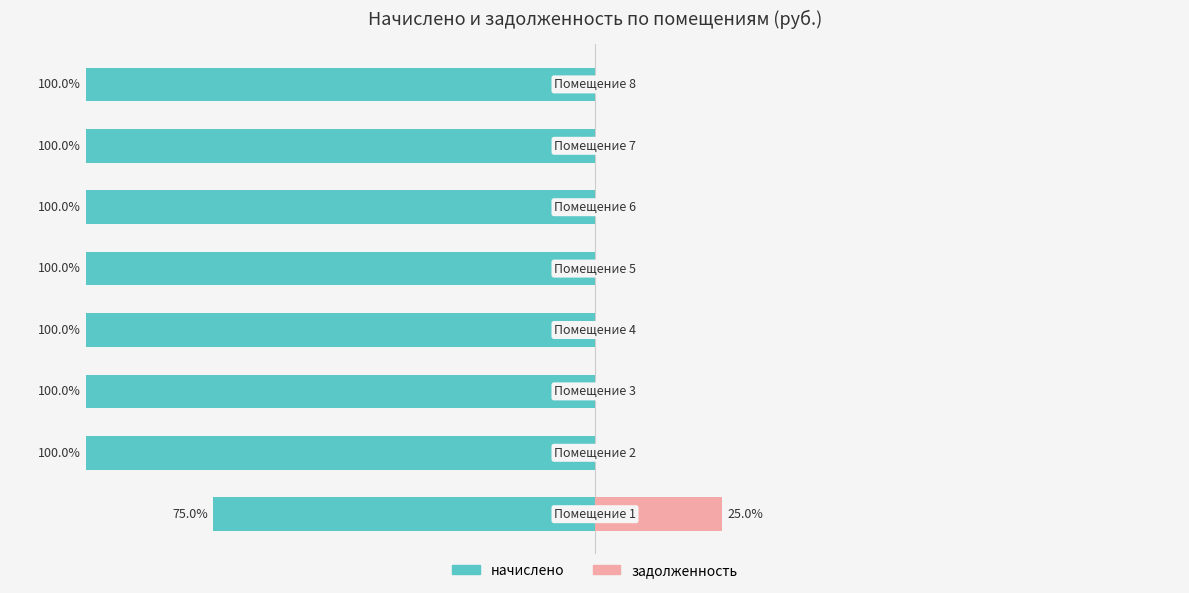

The задолженность series shows -7.7 at 100. True or false?

False